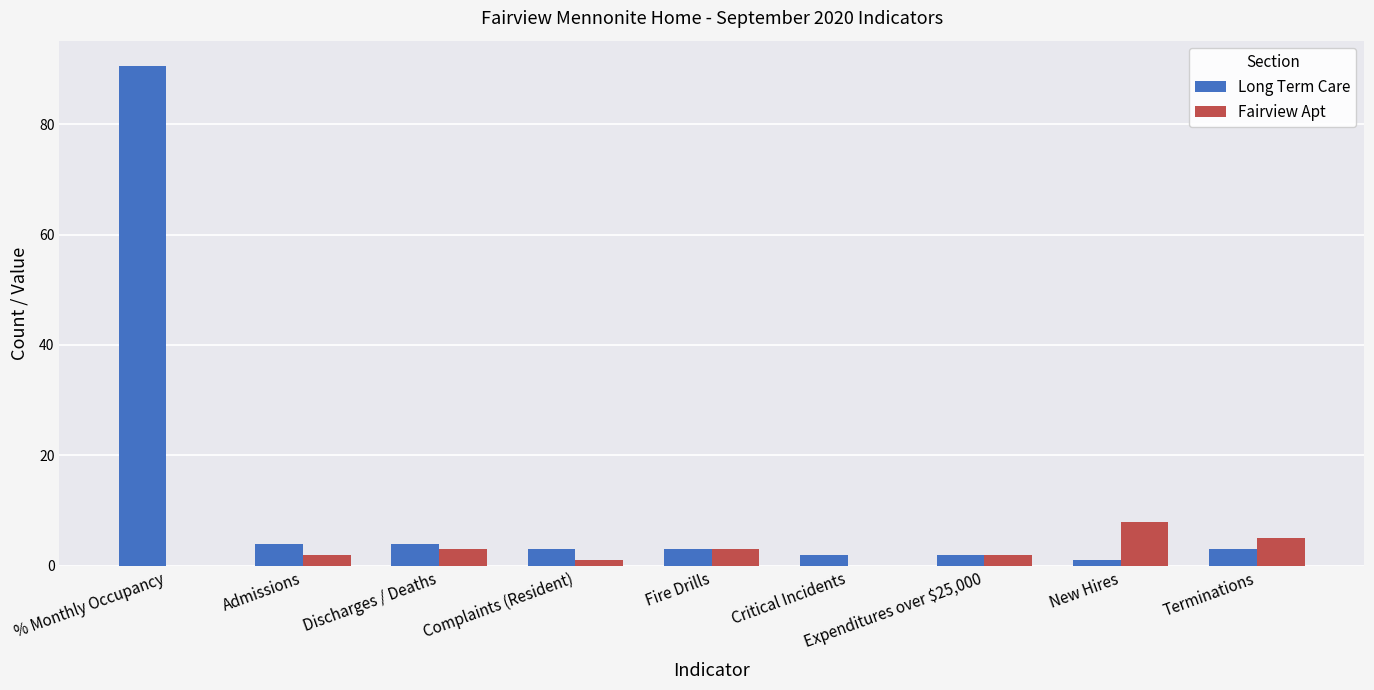

What value does the Fairview Apt series have at Fire Drills?

3.0